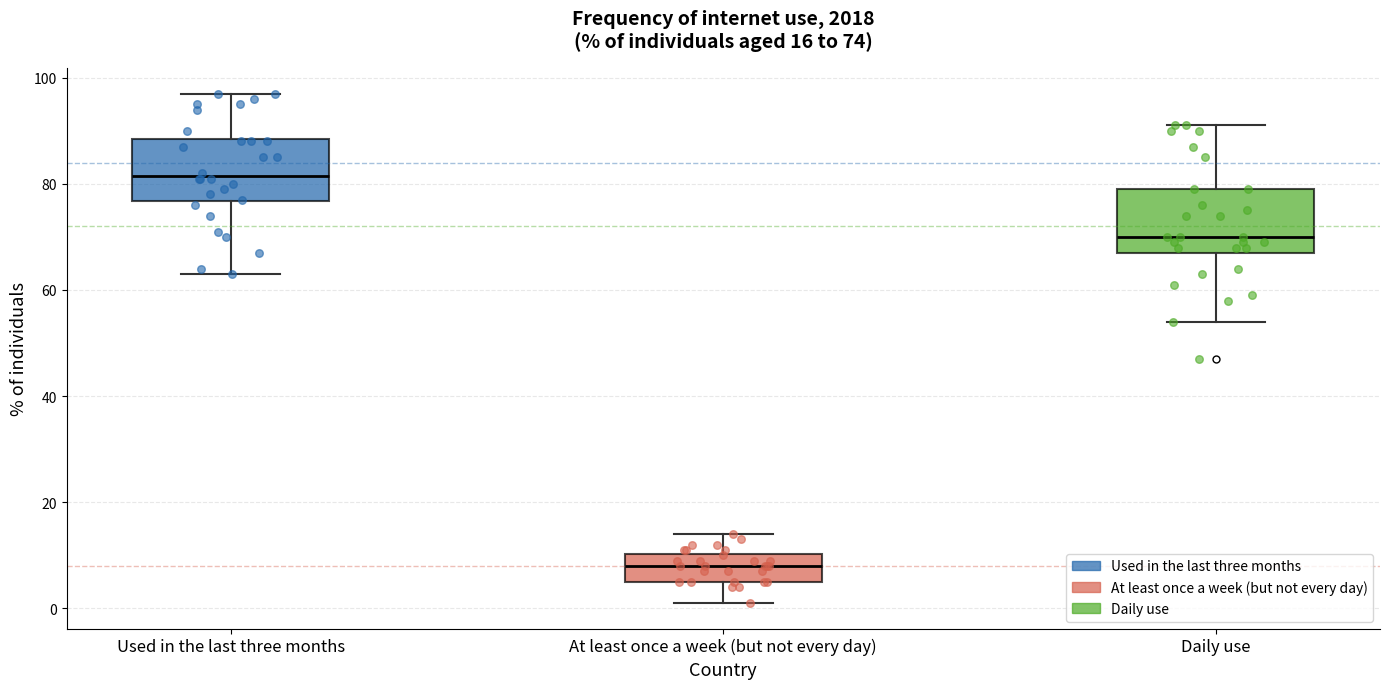

Which box has the lowest median line?

At least once a week (but not every day)